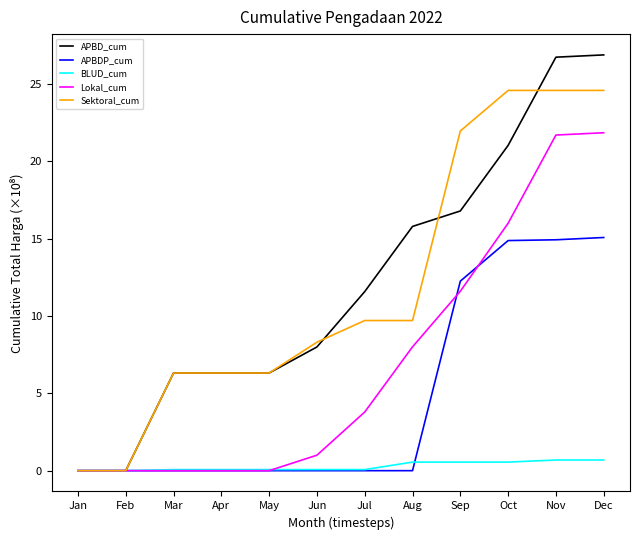

What is the difference between the highest and lowest values at Dec?

26.2